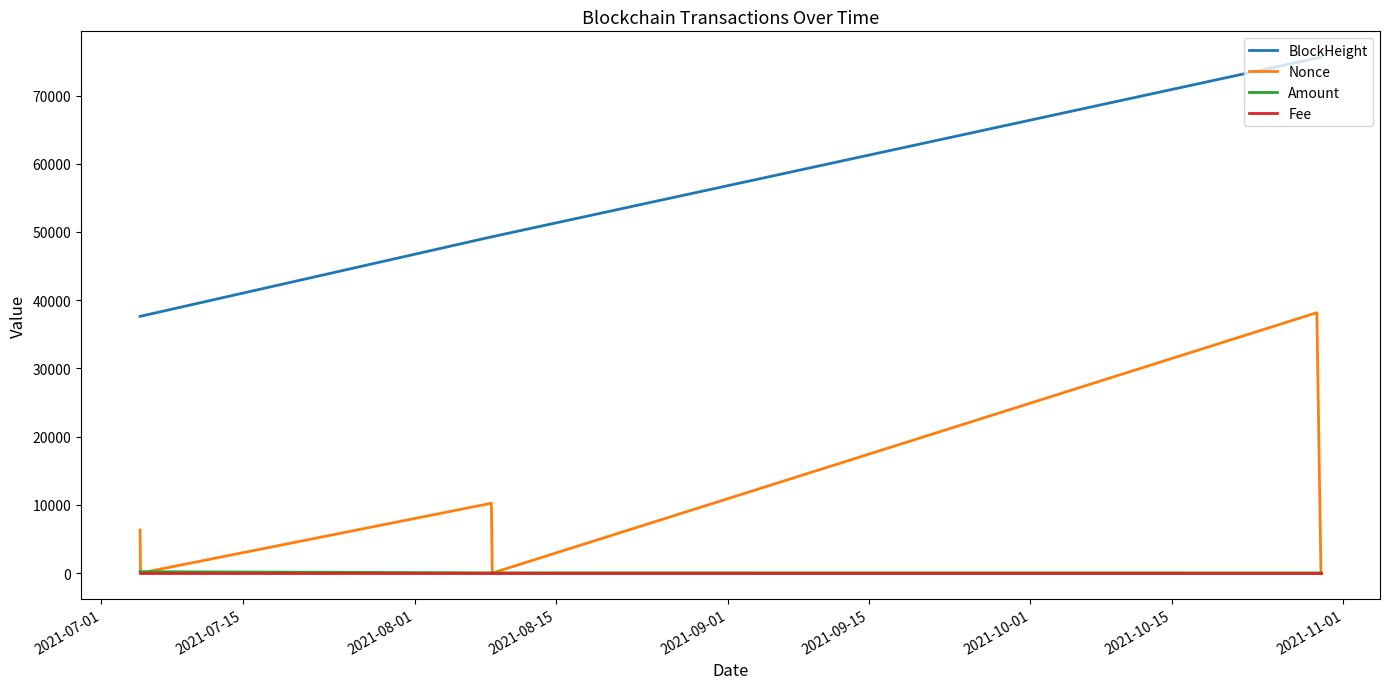

True or false: Amount and Fee cross at least once.

False